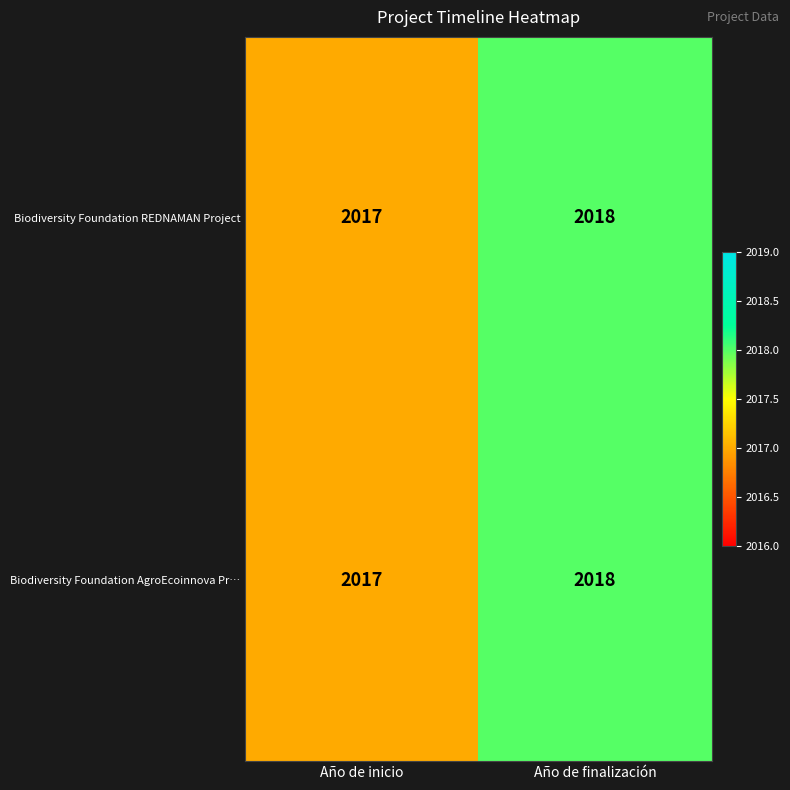

At which category does the chart reach its peak across all series?

Año de finalización